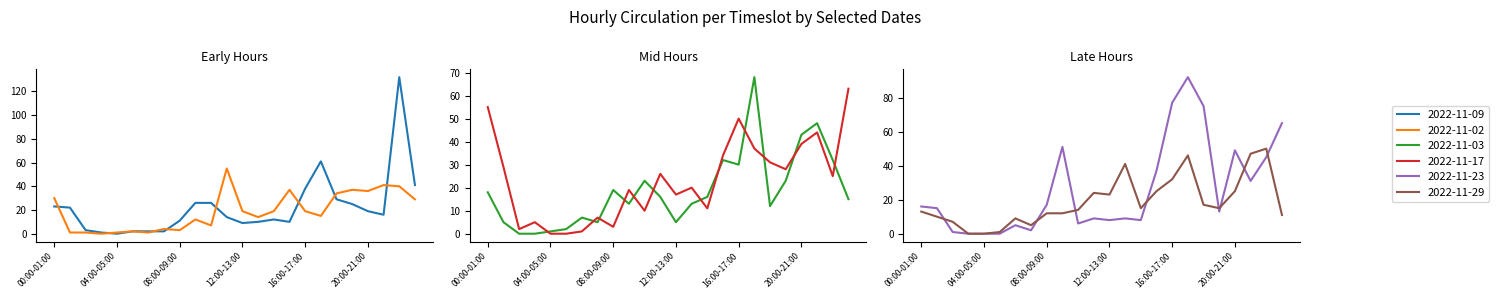

How many lines are shown in the chart?

6